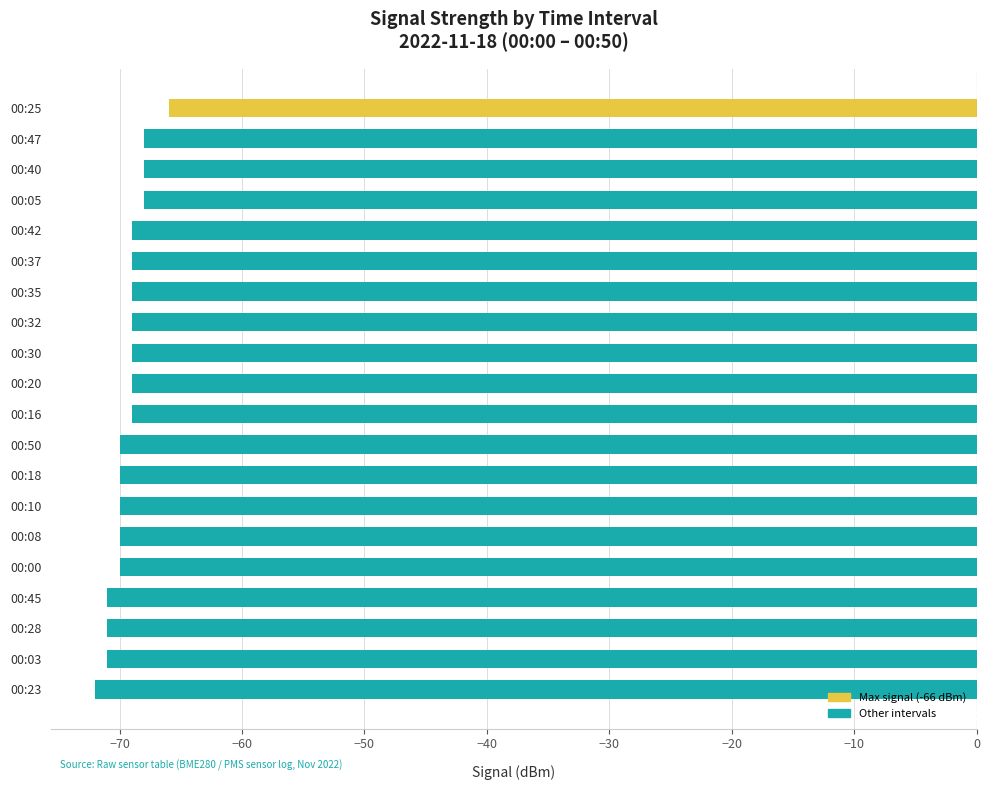

Reading bottom to top, what are all the values shown in this chart?

00:23=-72	00:03=-71	00:28=-71	00:45=-71	00:00=-70	00:08=-70	00:10=-70	00:18=-70	00:50=-70	00:16=-69	00:20=-69	00:30=-69	00:32=-69	00:35=-69	00:37=-69	00:42=-69	00:05=-68	00:40=-68	00:47=-68	00:25=-66